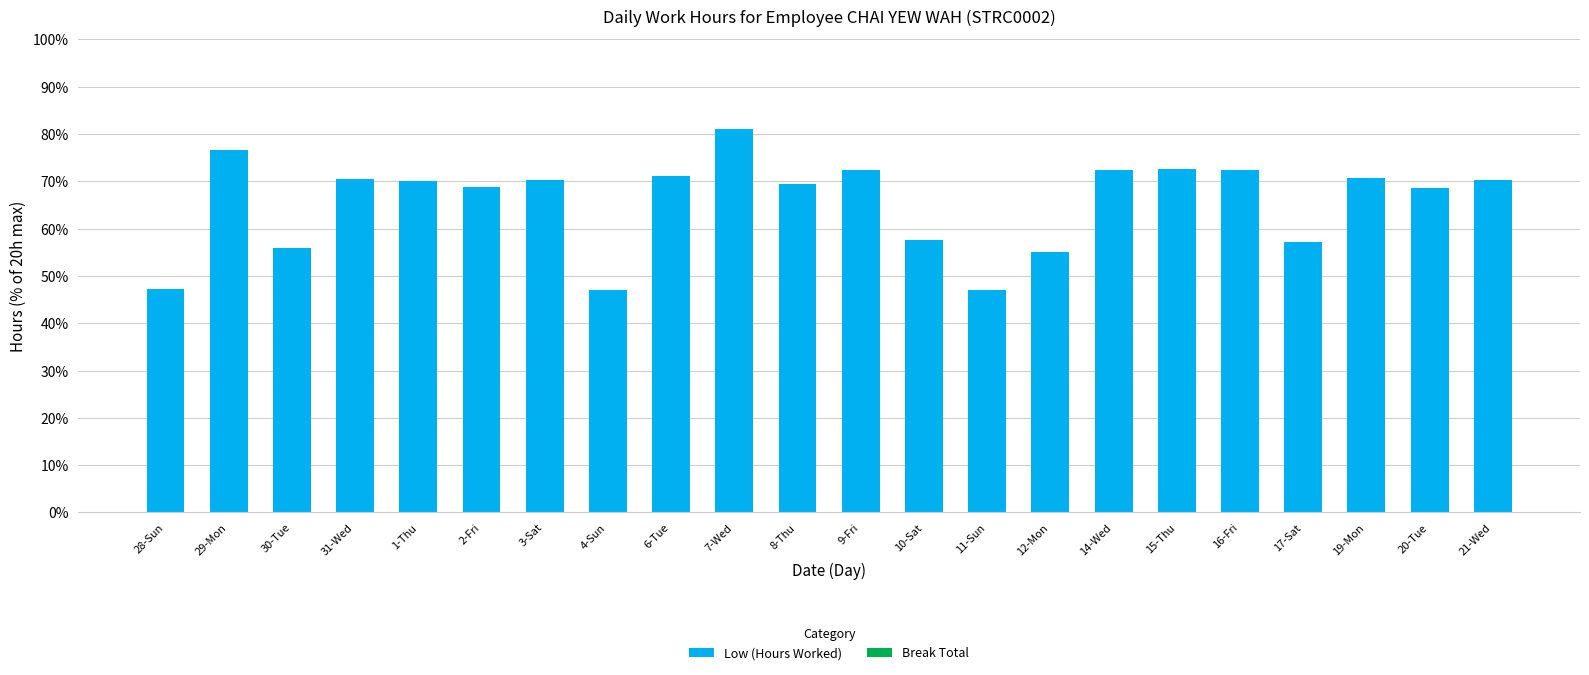

What is the difference between the maximum and second lowest values?

34.0